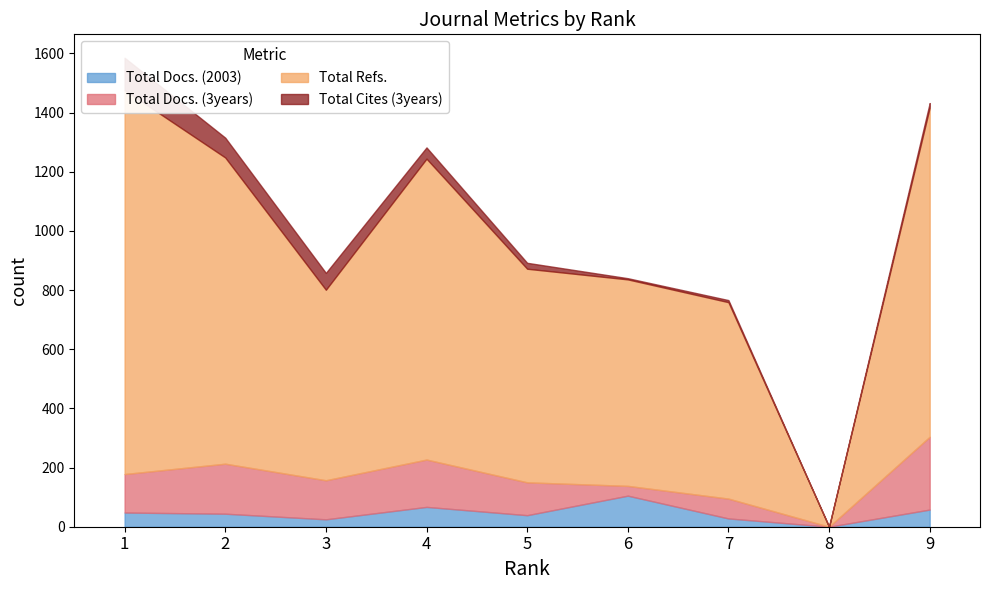

How many series are shown in this chart?

4